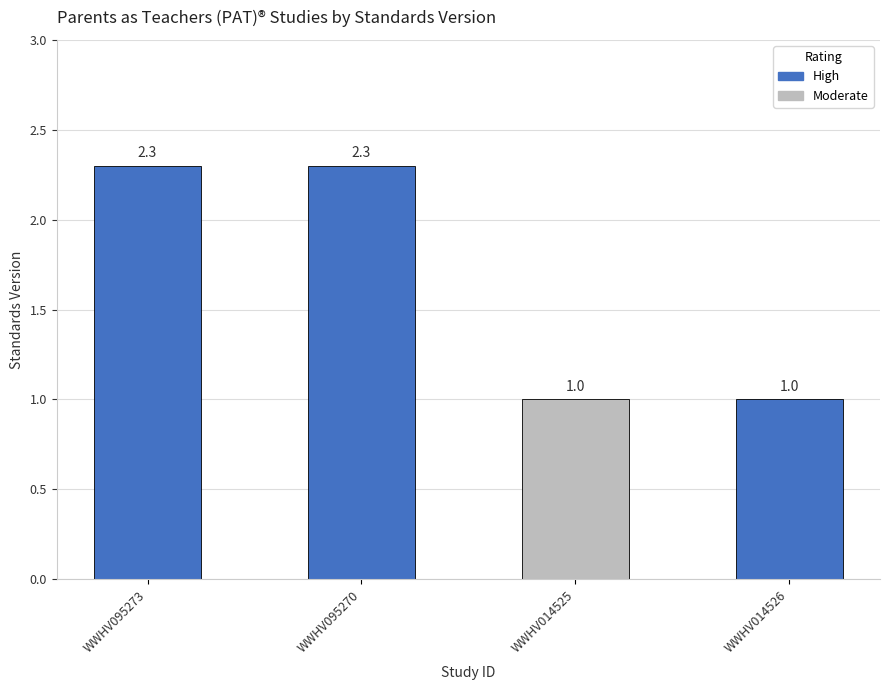

What is the difference between the second highest and minimum values?

1.3